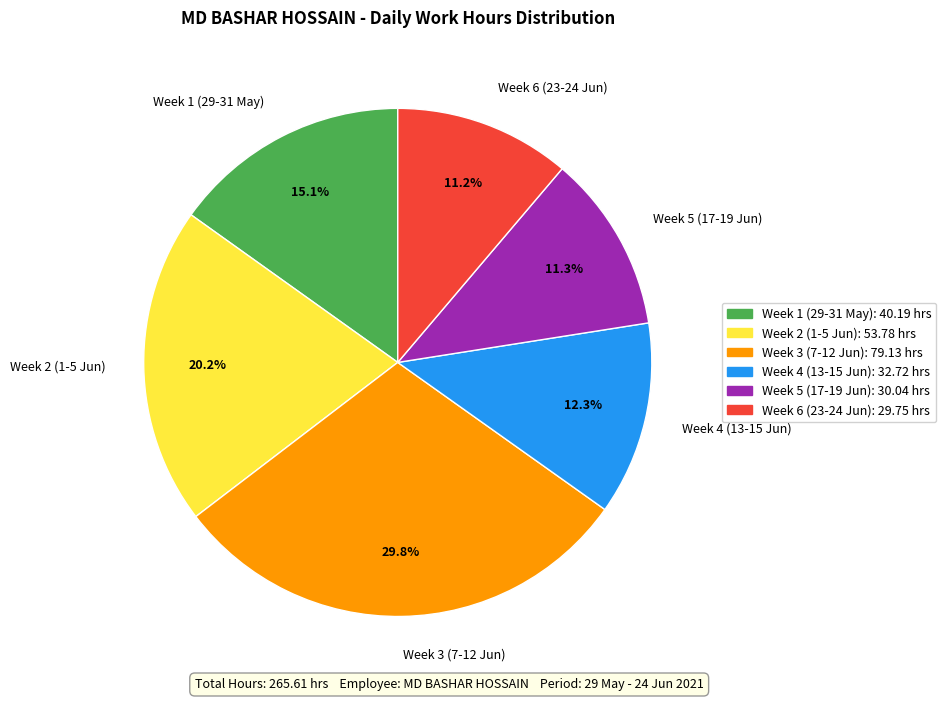

Between Week 2 (1-5 Jun) and Week 1 (29-31 May), which is larger?

Week 2 (1-5 Jun)